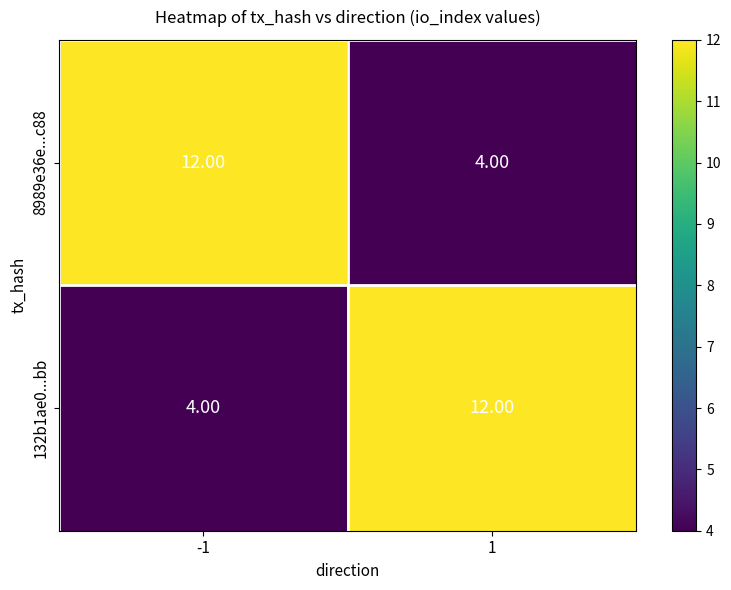

What is the sum of the 132b1ae0...bb values at -1 and 1?

16